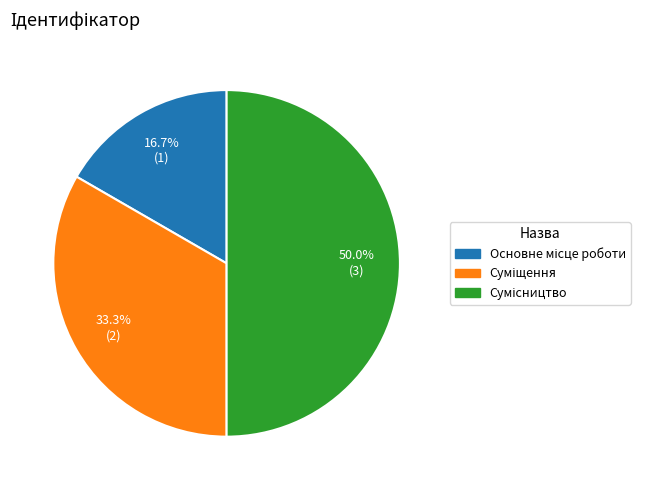

Is it true that Основне місце роботи is 4% of the pie?

False